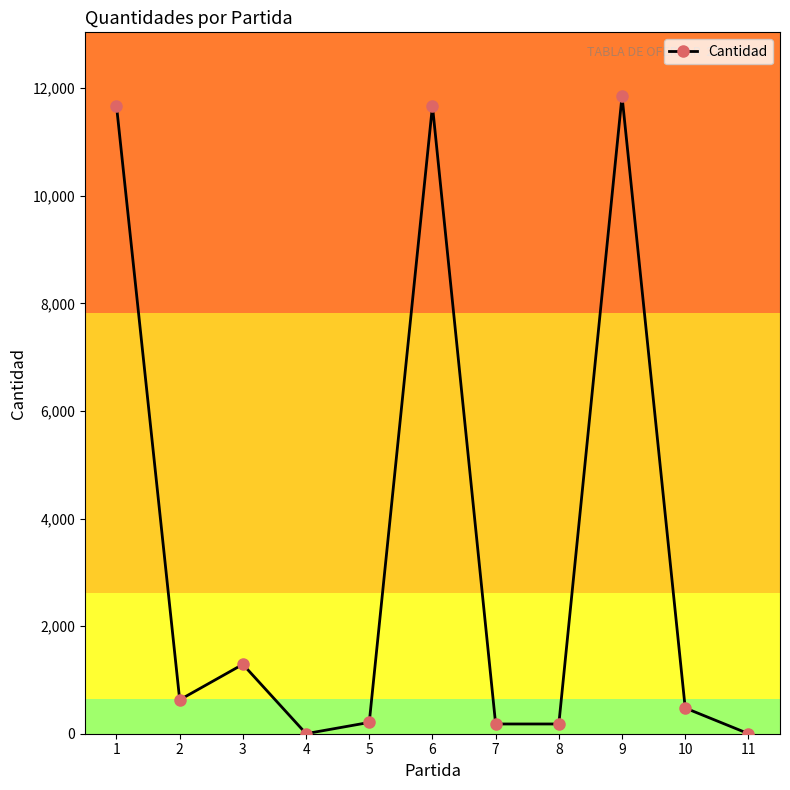

Is it true that the value at 10 is 478?

True